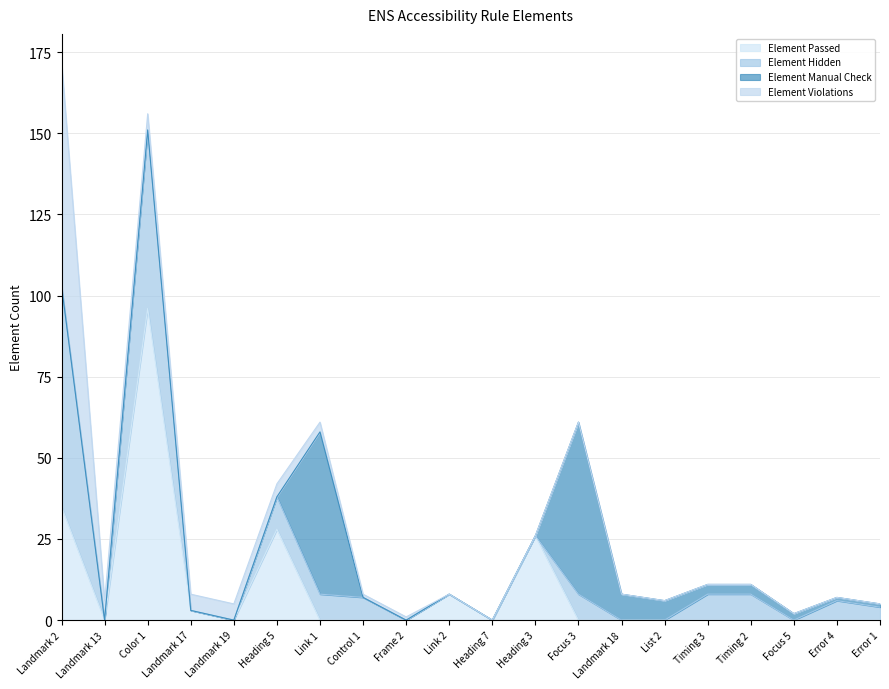

What are all the series names shown in the legend?

Element Passed, Element Hidden, Element Manual Check, Element Violations